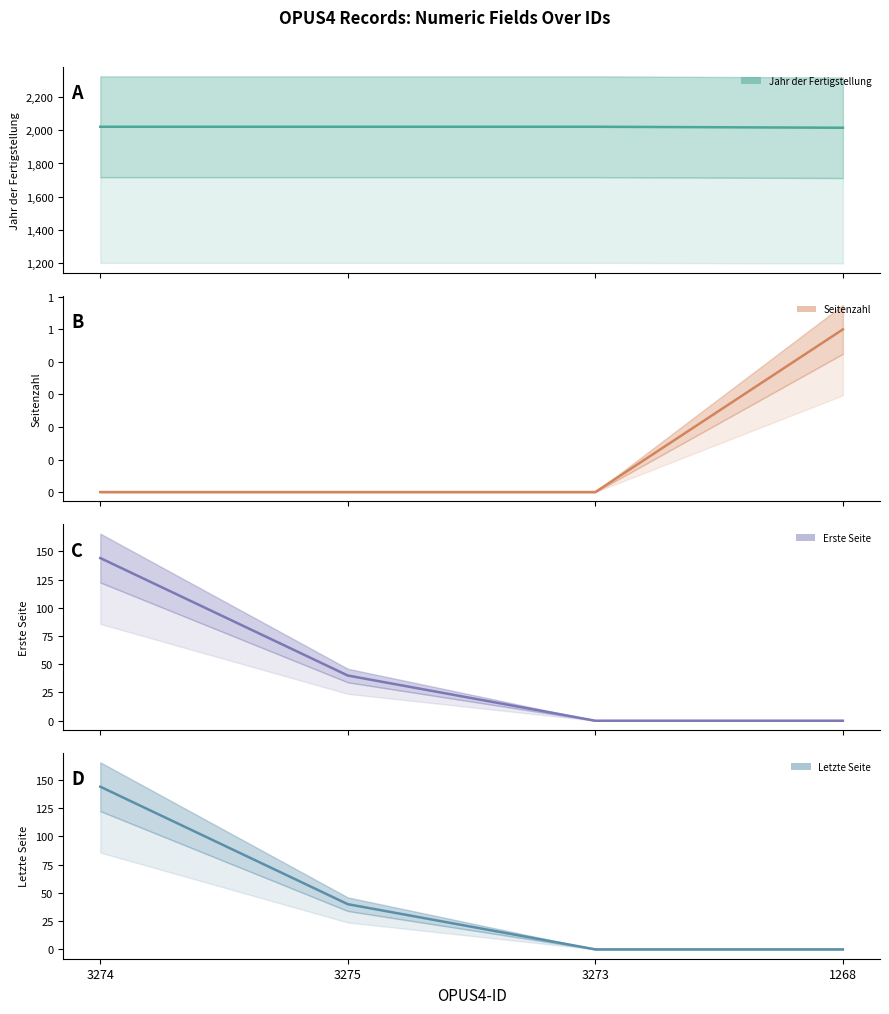

What are all the series names shown in the legend?

Jahr der Fertigstellung (mid), Seitenzahl (mid), Erste Seite (mid), Letzte Seite (mid)